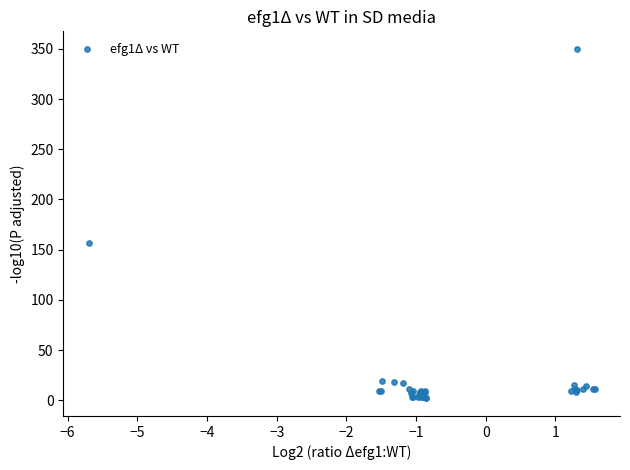

What Y value in the scatter plot is closest to 175?

156.4